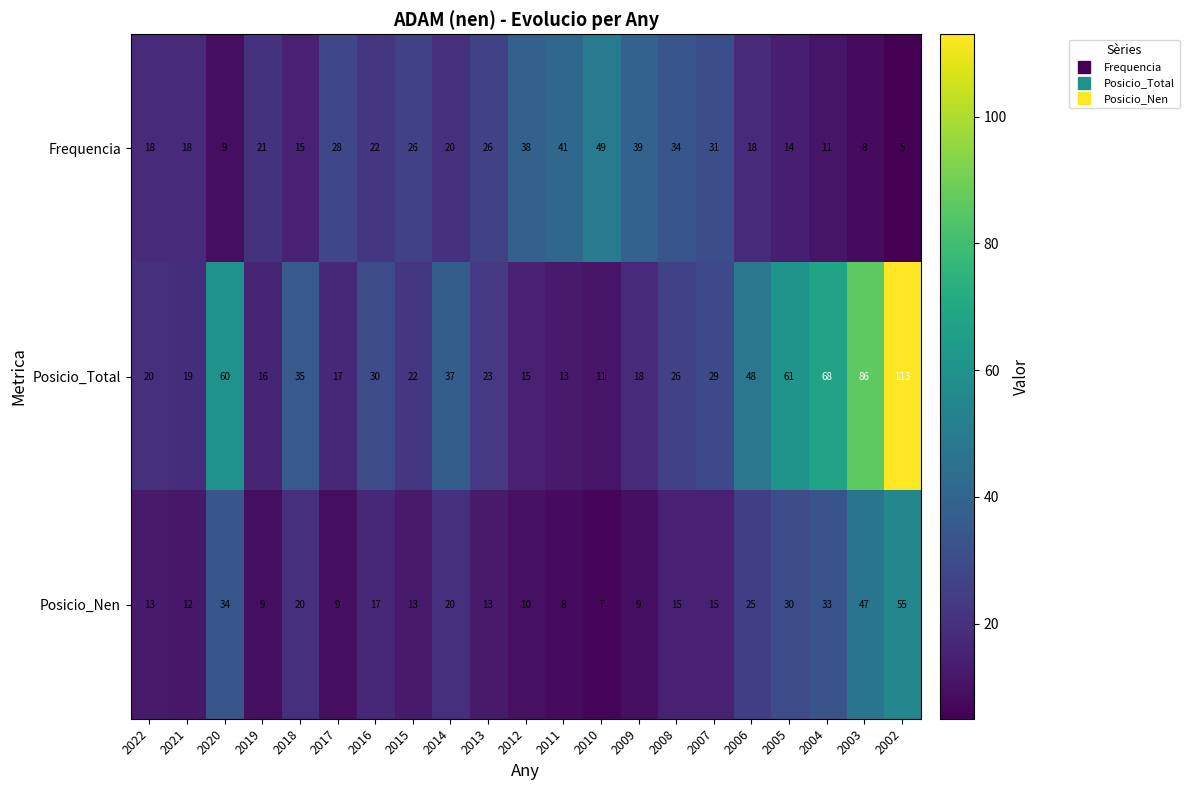

What is the smallest value displayed?

5